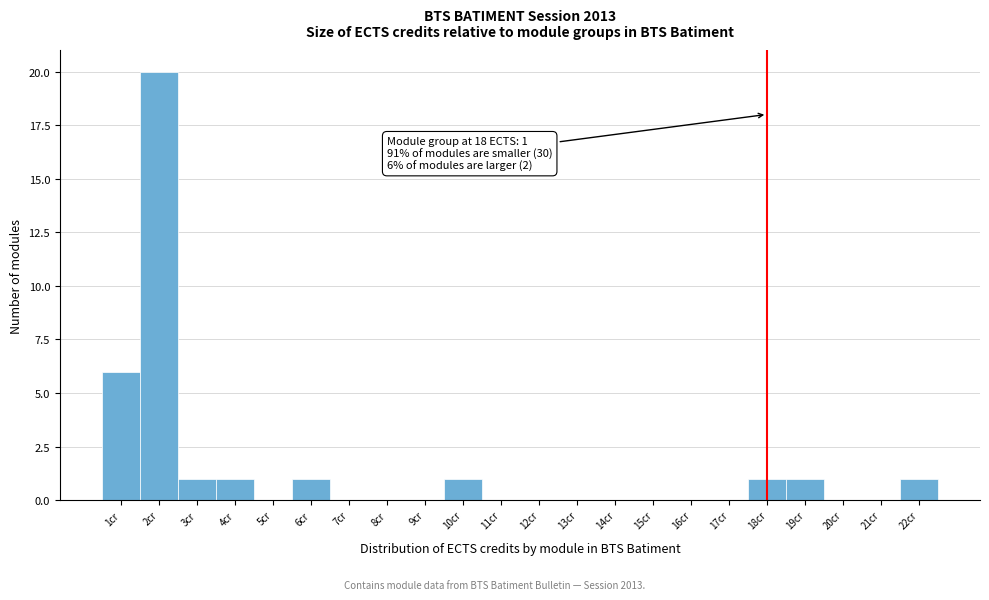

Over which range of the x-axis is the bar tallest?

1.5 to 2.5